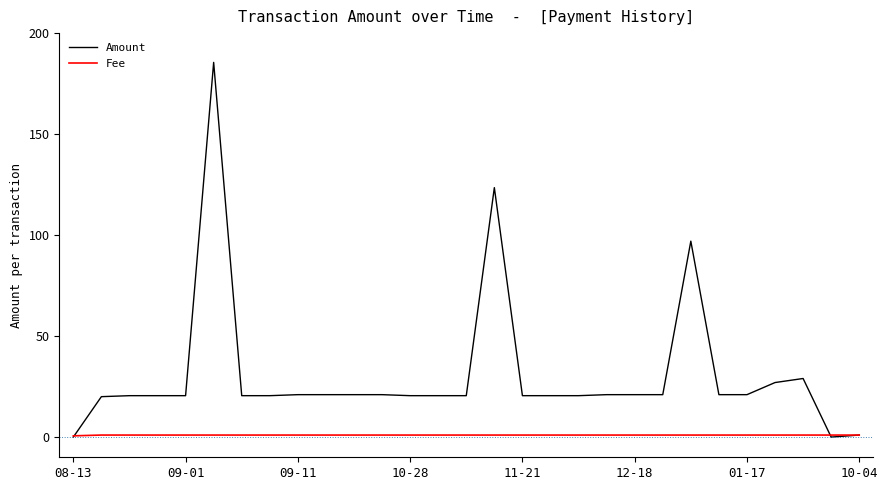

What is the maximum value shown in the chart?

185.5